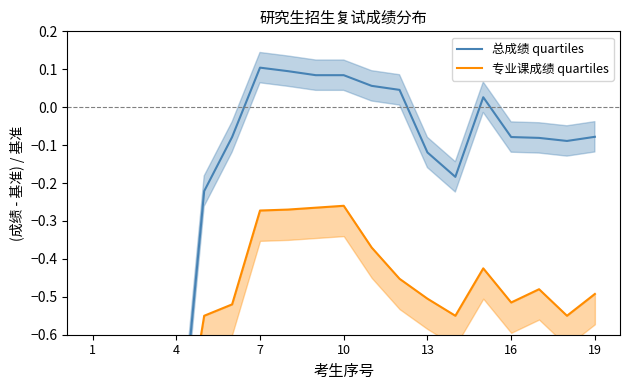

What is the difference between the 总成绩 quartiles values at 19 and 4?

1.1